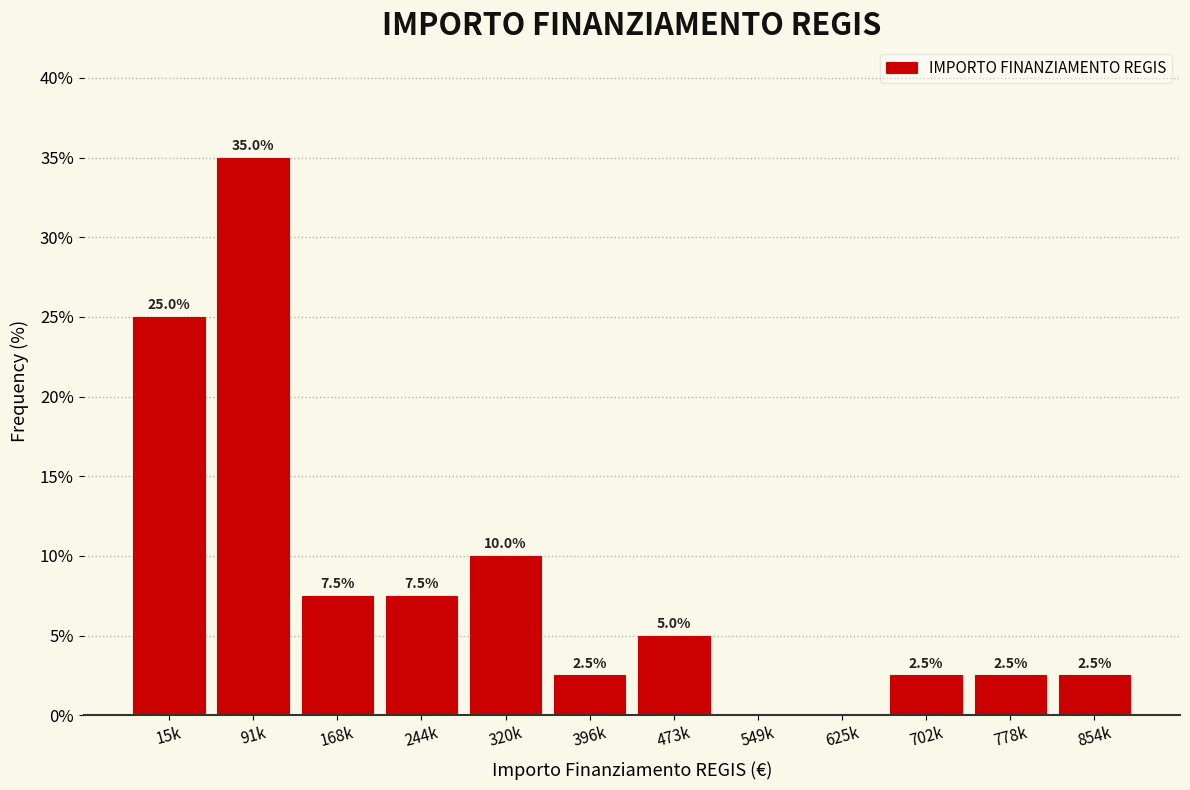

Reading right to left, what are all the values shown in this chart?

854k=2.5	778k=2.5	702k=2.5	625k=0.0	549k=0.0	473k=5.0	396k=2.5	320k=10.0	244k=7.5	168k=7.5	91k=35.0	15k=25.0